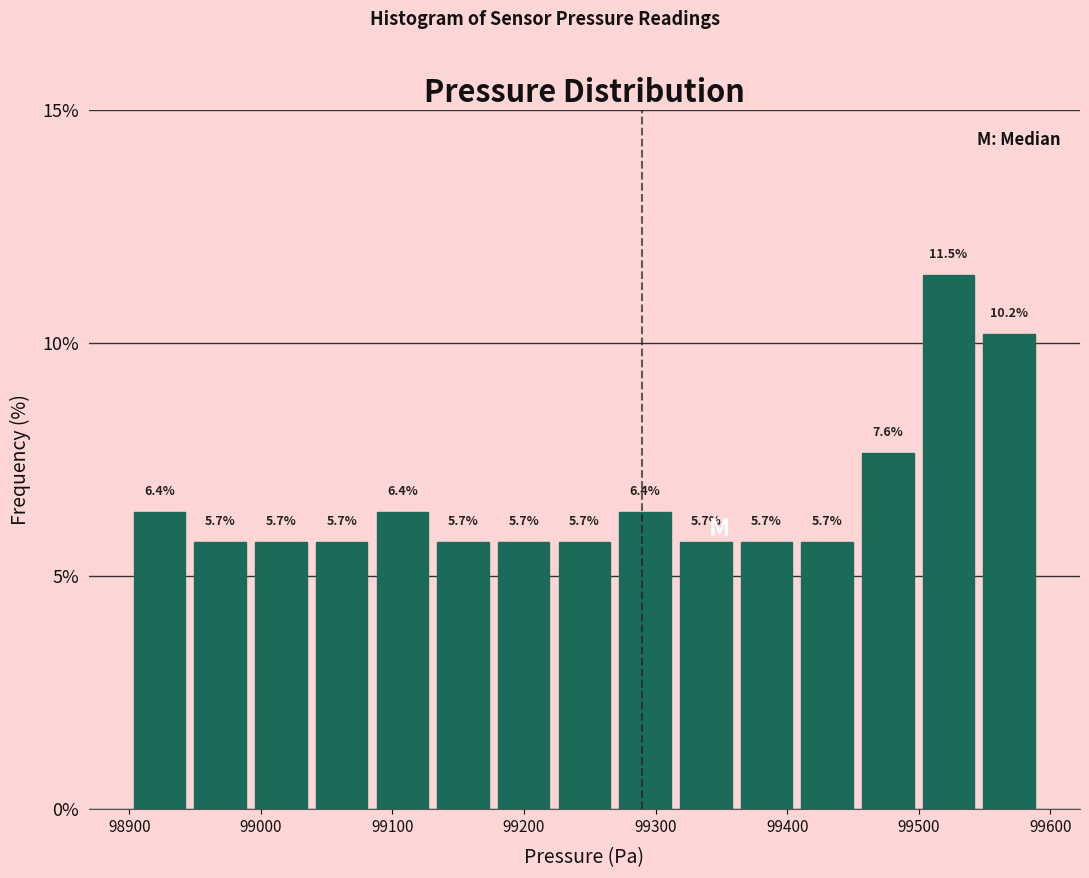

Which range on the x-axis has the tallest bar?

99500 to 99550